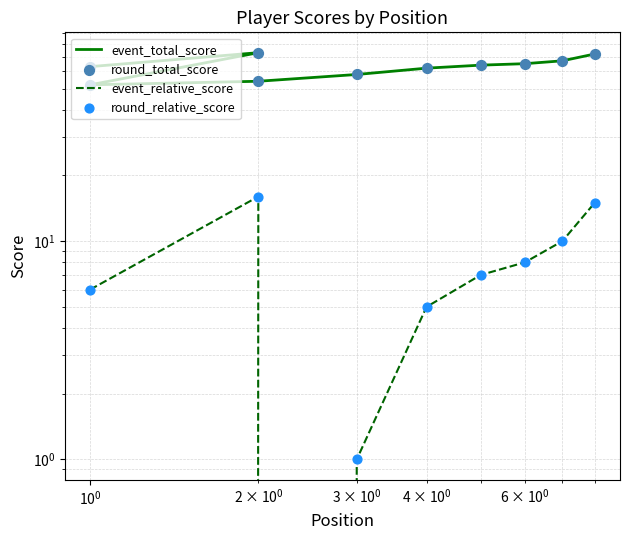

Is the value of event_relative_score at $\mathdefault{10^{-2}}$ greater than the value of round_relative_score at 6?

No